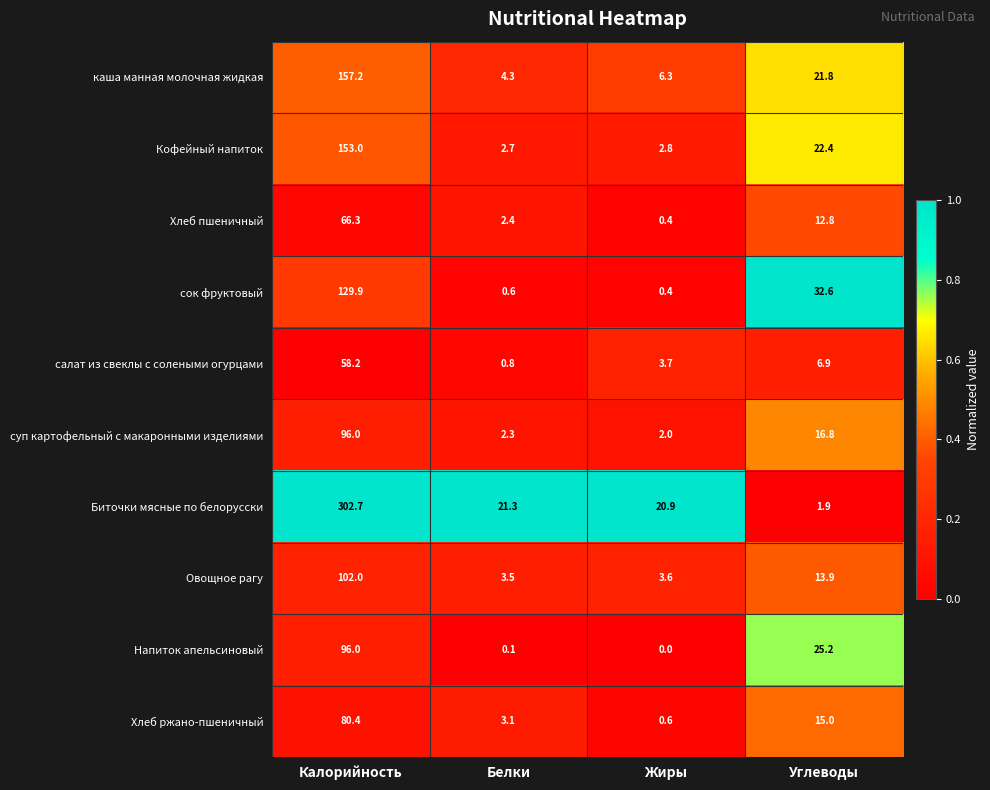

What is the maximum value shown in the chart?

302.7